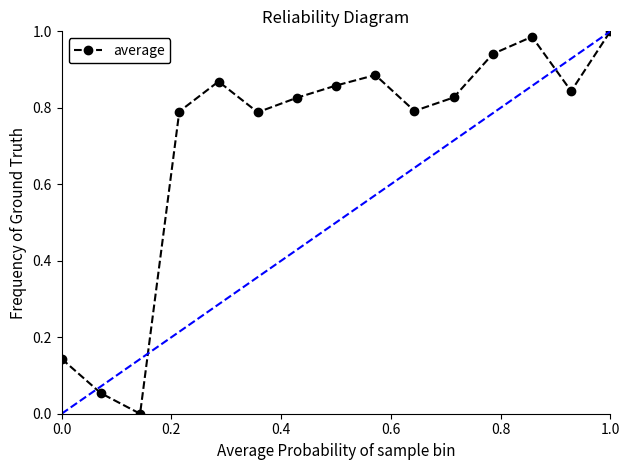

What is the sum of all values?

10.6